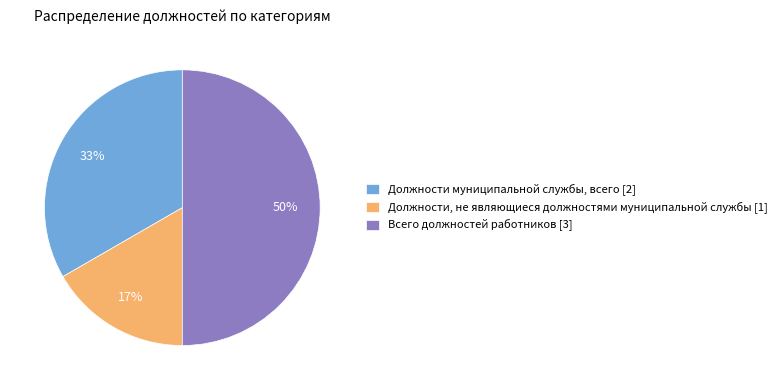

Is it true that Должности муниципальной службы, всего [2] is 28% of the pie?

False